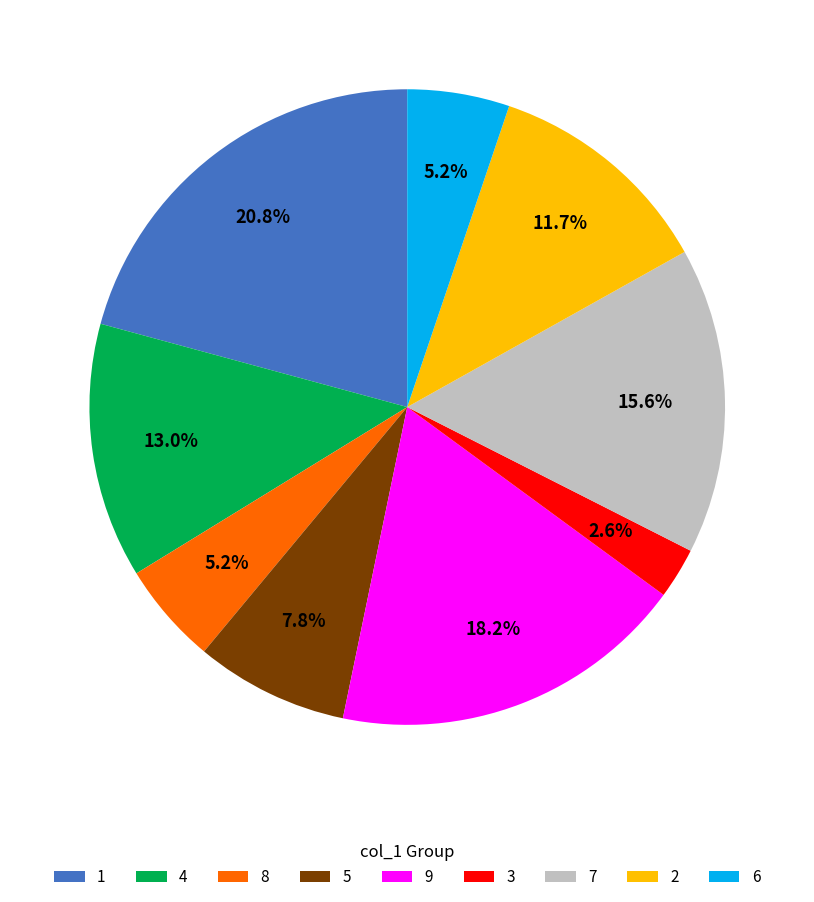

Is there a majority slice in this chart?

No